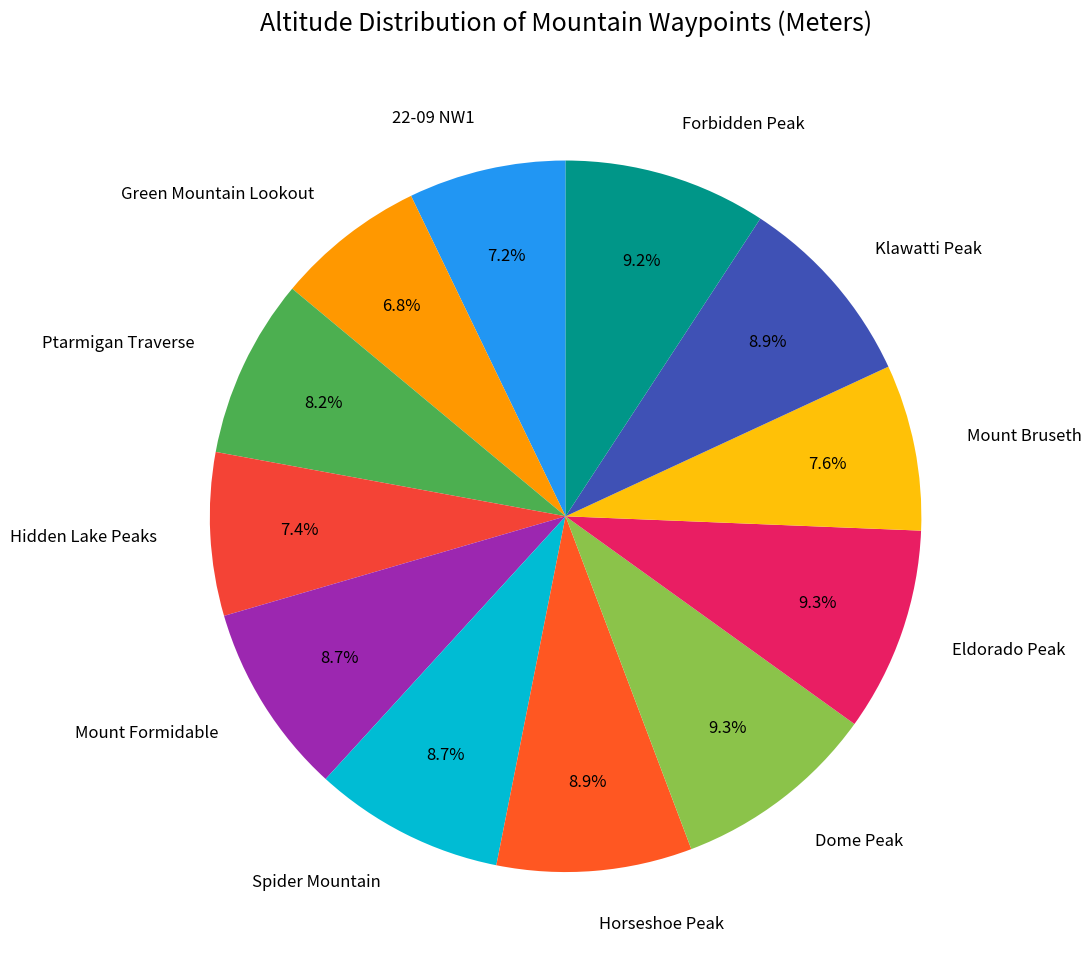

Does Green Mountain Lookout account for over 50% of the chart?

No